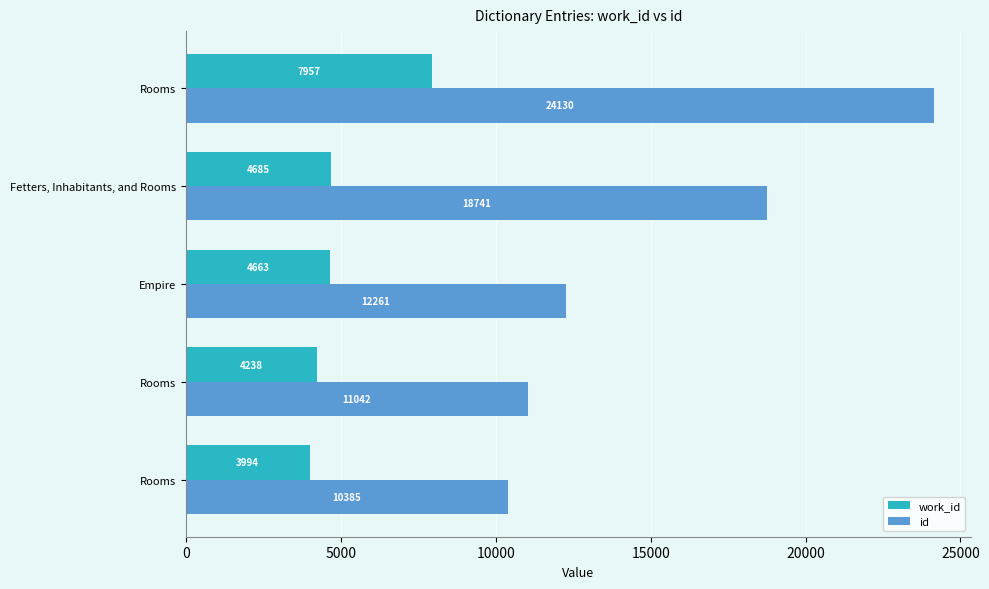

What is the smallest value displayed?

3994